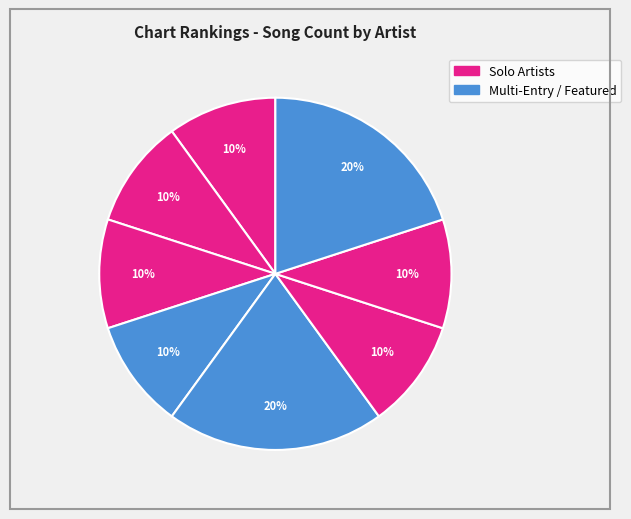

To the nearest percent, what is the difference between the largest and smallest slice percentages?

10%